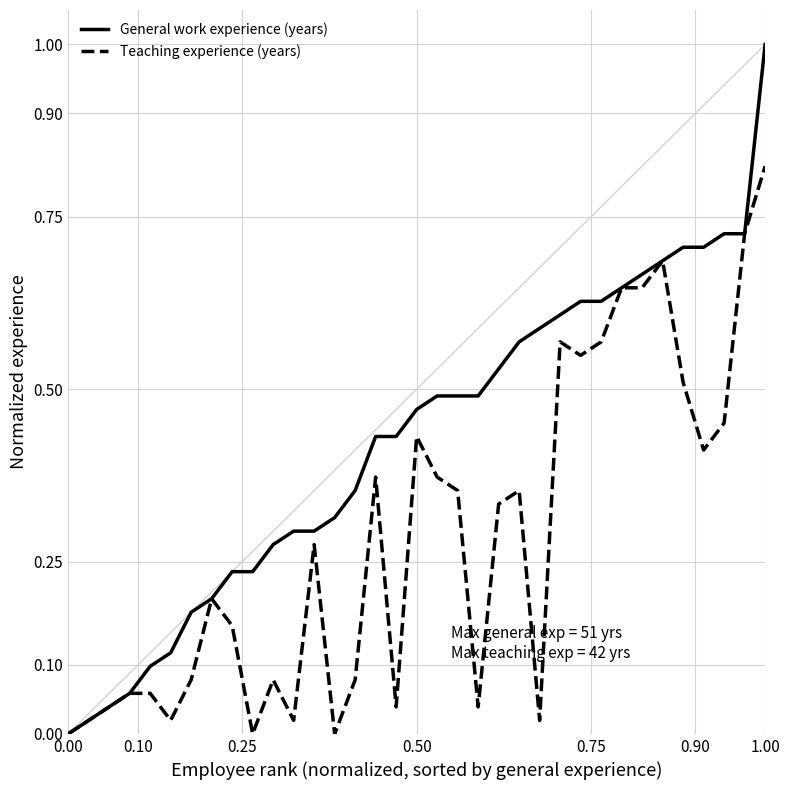

Count the number of data series in this chart.

2